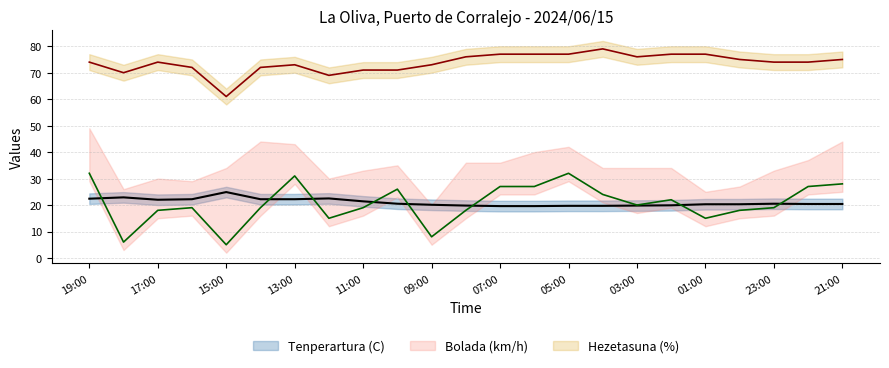

Where does the Hezetasuna (%) series first go above 74?

08:00